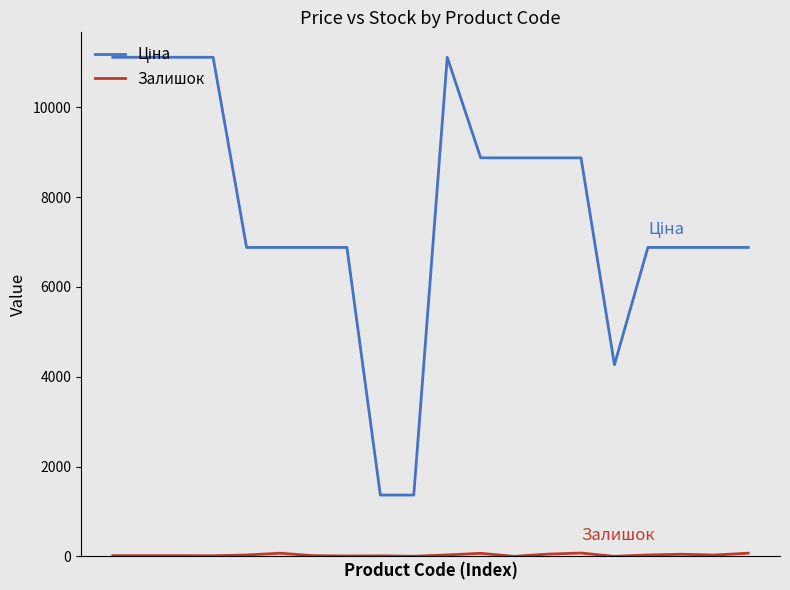

What is the maximum value shown in the chart?

11113.6